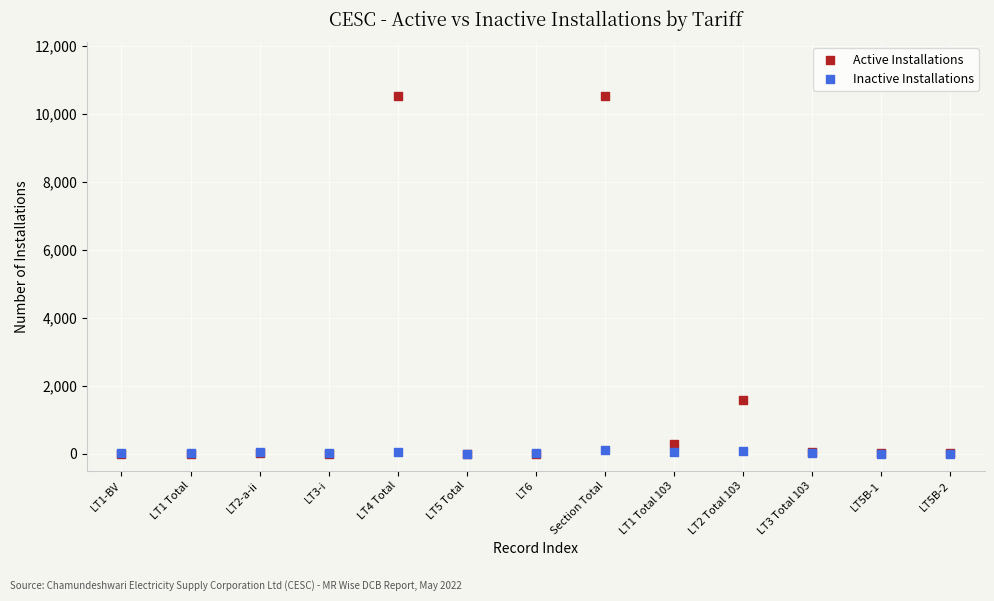

Which series has the largest Y range (max minus min)?

Active Installations